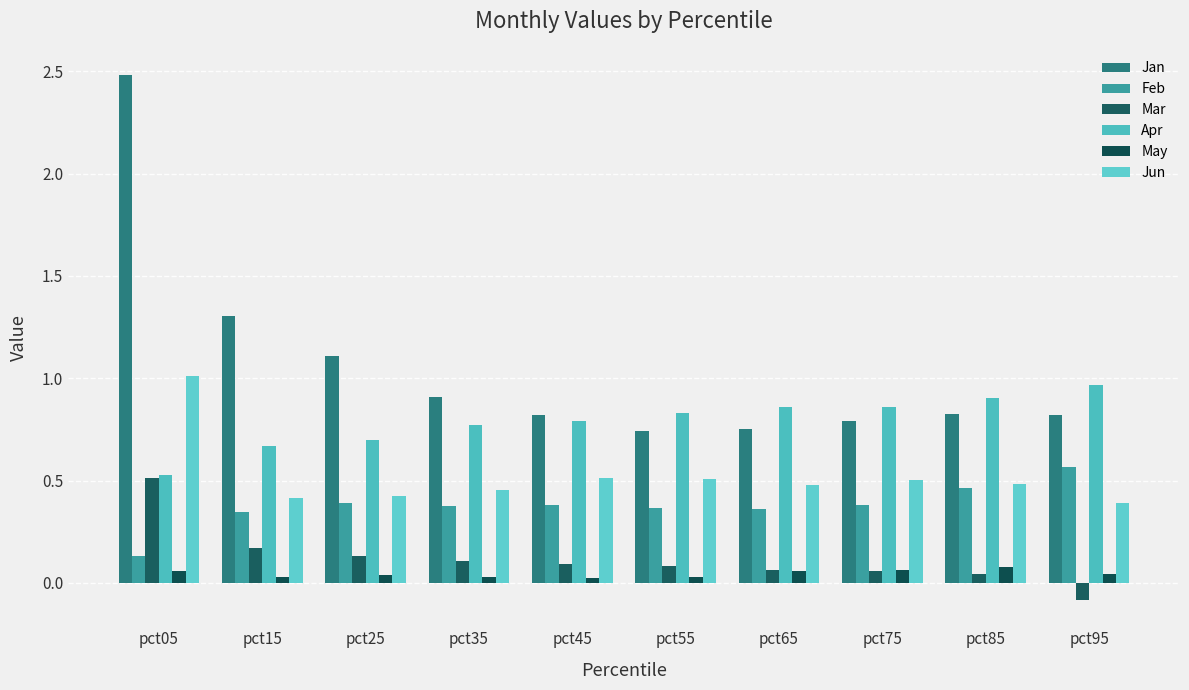

What is the spread (max minus min) of values at pct45?

0.8